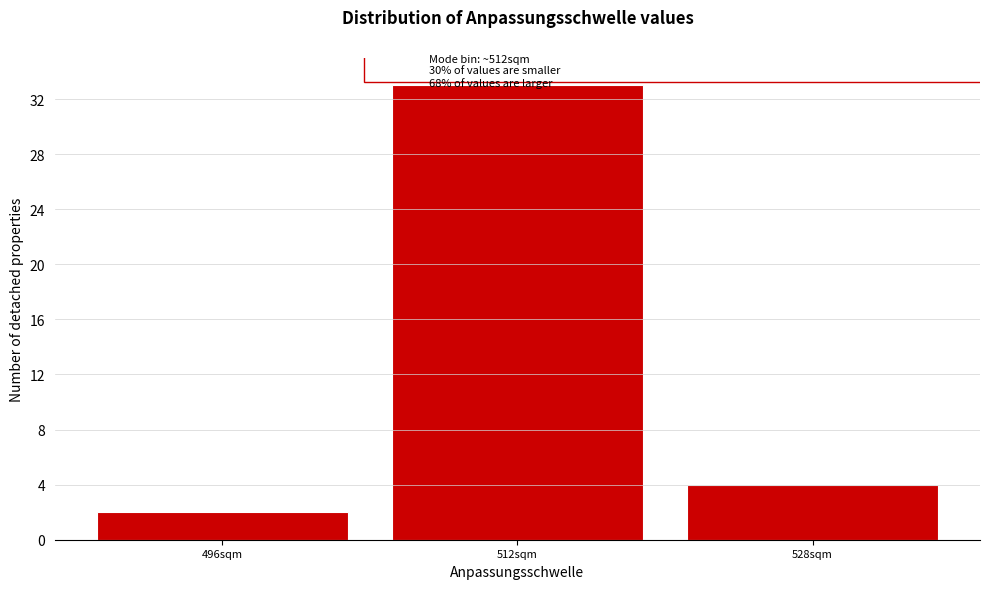

Reading right to left, extract all data points from this chart.

4	33	2